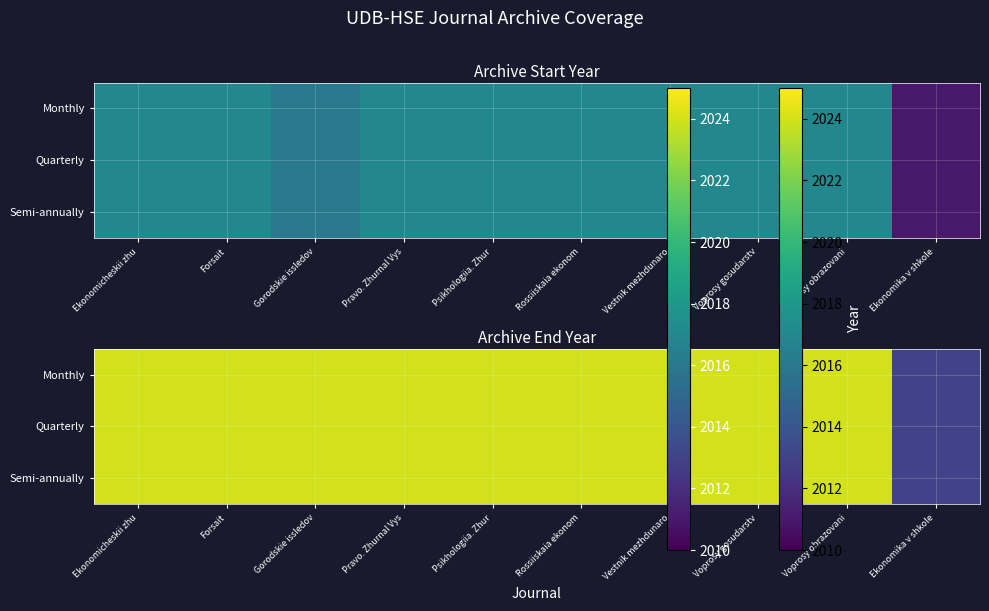

List the labels in order of Semi-annually value, smallest first.

Ekonomika v shkole, Ekonomicheskii zhu, Forsait, Gorodskie issledov, Pravo. Zhurnal Vys, Psikhologiia. Zhur, Rossiiskaia ekonom, Vestnik mezhdunaro, Voprosy gosudarstv, Voprosy obrazovani